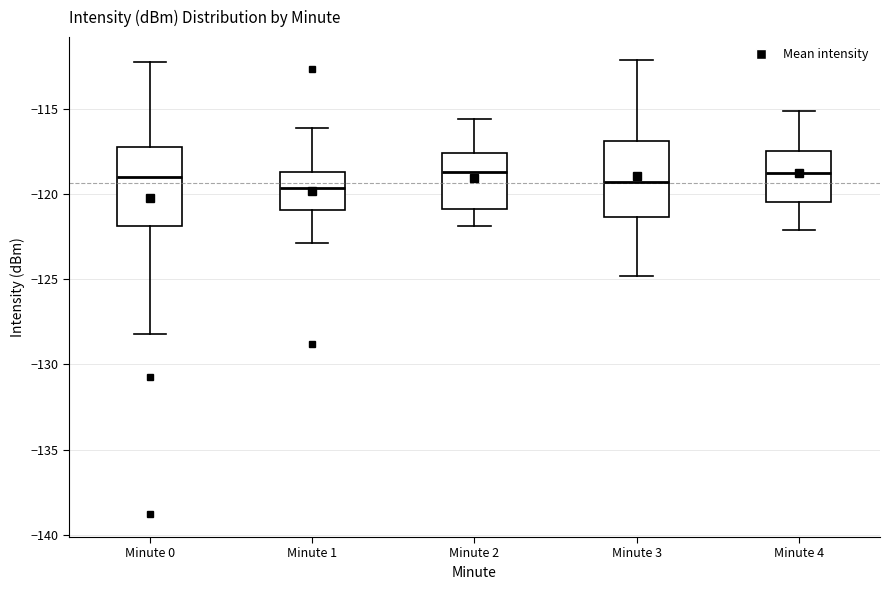

Where is the upper edge of the box for Minute 1 on the y-axis? The values are not printed on the chart, so give them approximately, as read against the axis.

-118.5